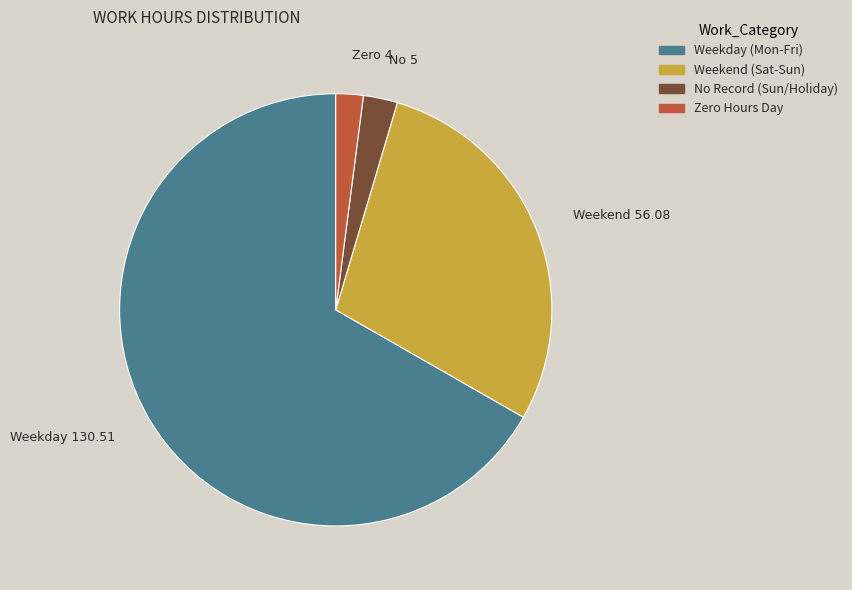

Is there a majority slice in this chart?

Yes